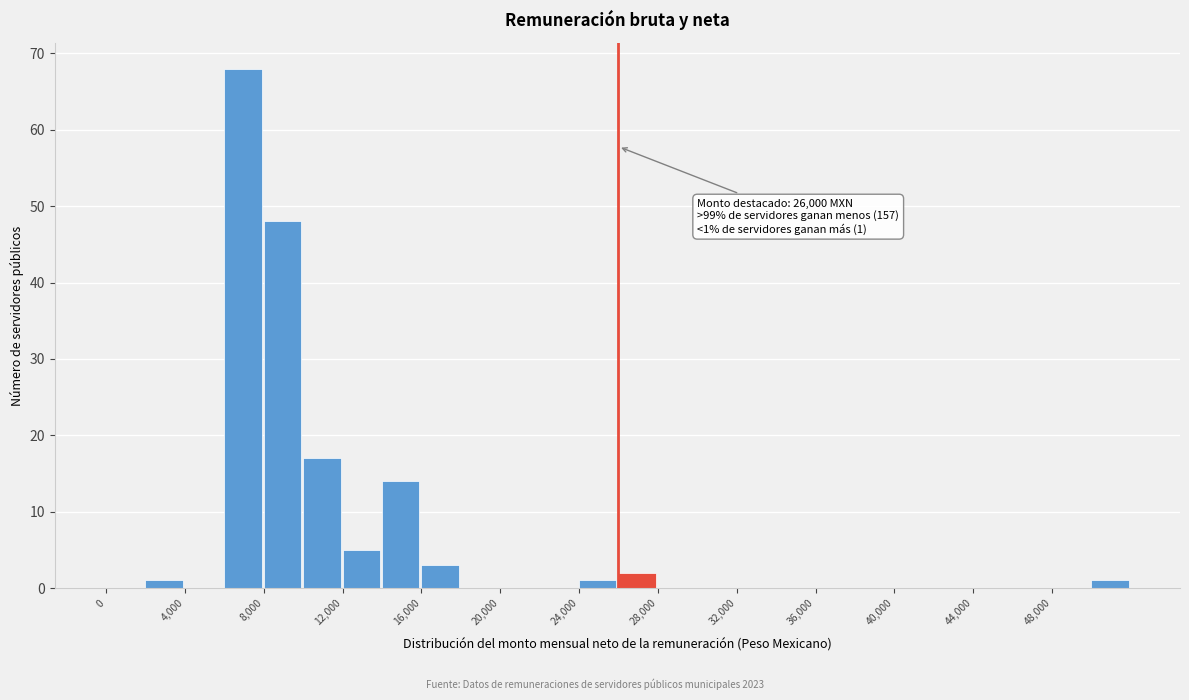

Which range on the x-axis has the tallest bar?

6000 to 8000